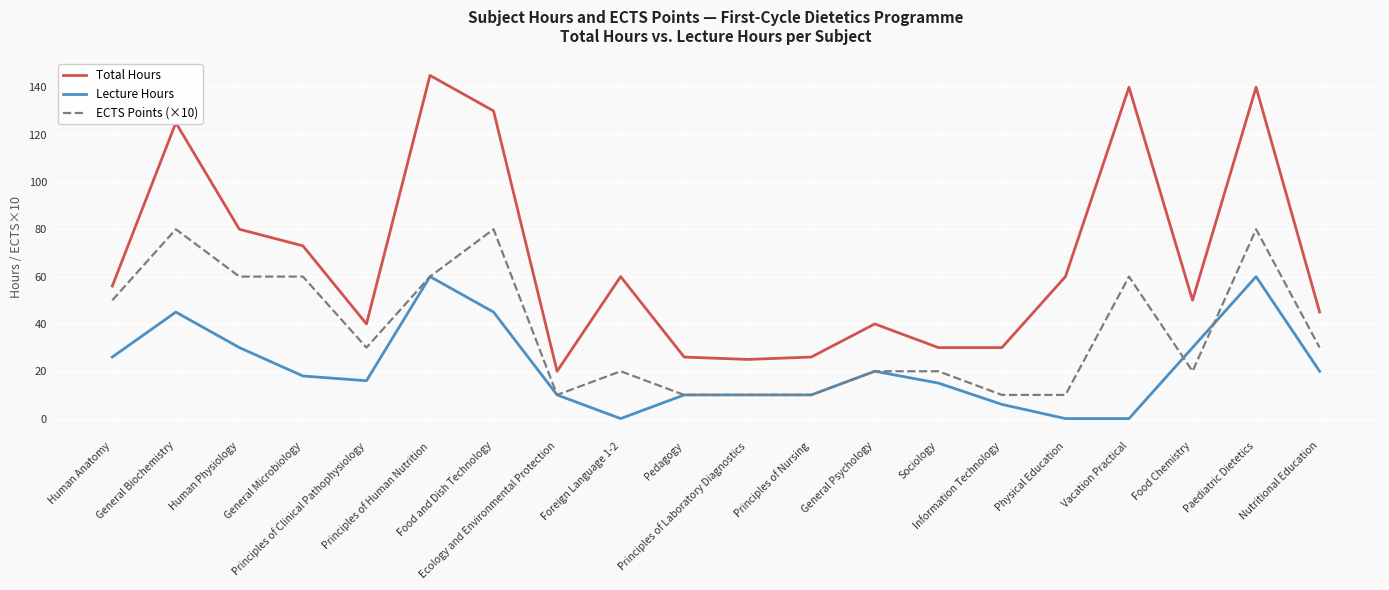

What is the total value across all series at Physical Education?

70